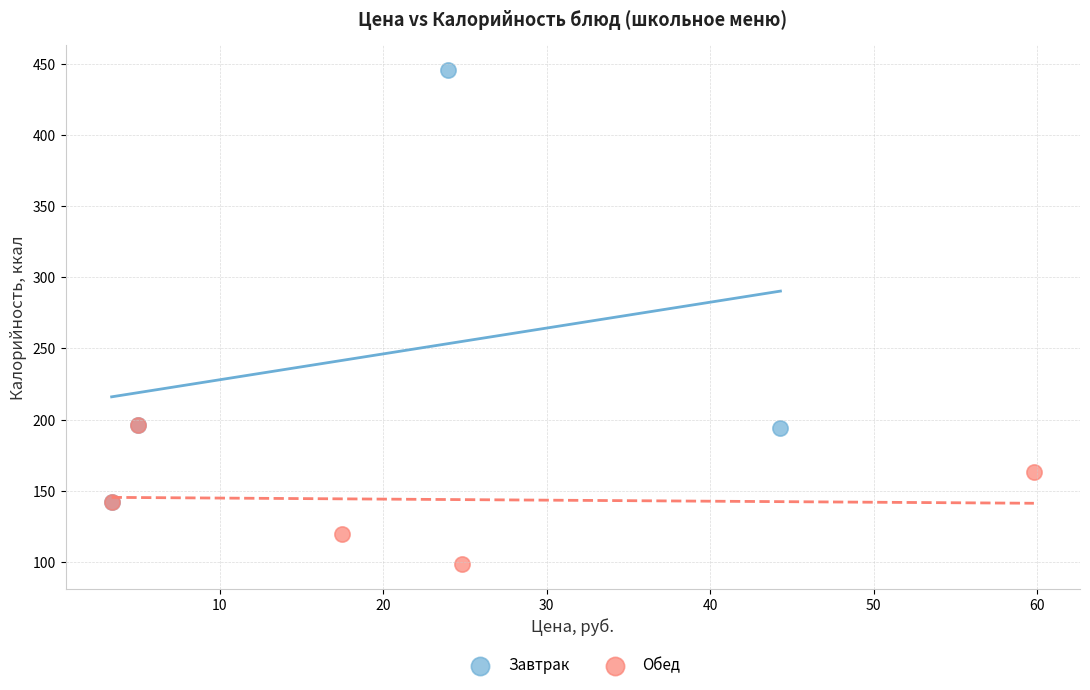

Which series has the largest Y range (max minus min)?

Завтрак